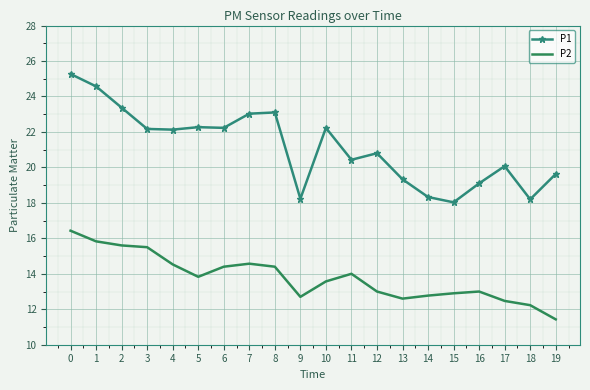

At 13, list the series in order from smallest to largest.

P2, P1